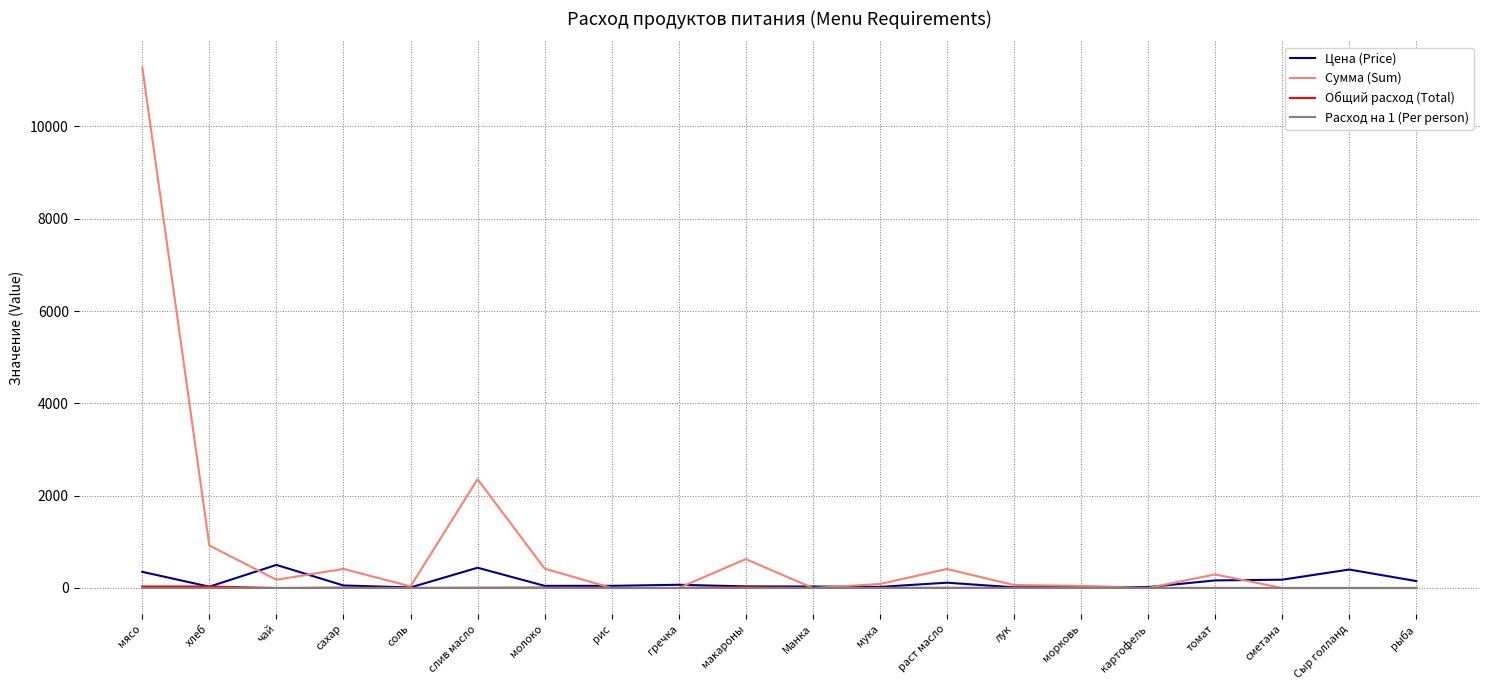

Which series has the largest total across all categories?

Сумма (Sum)